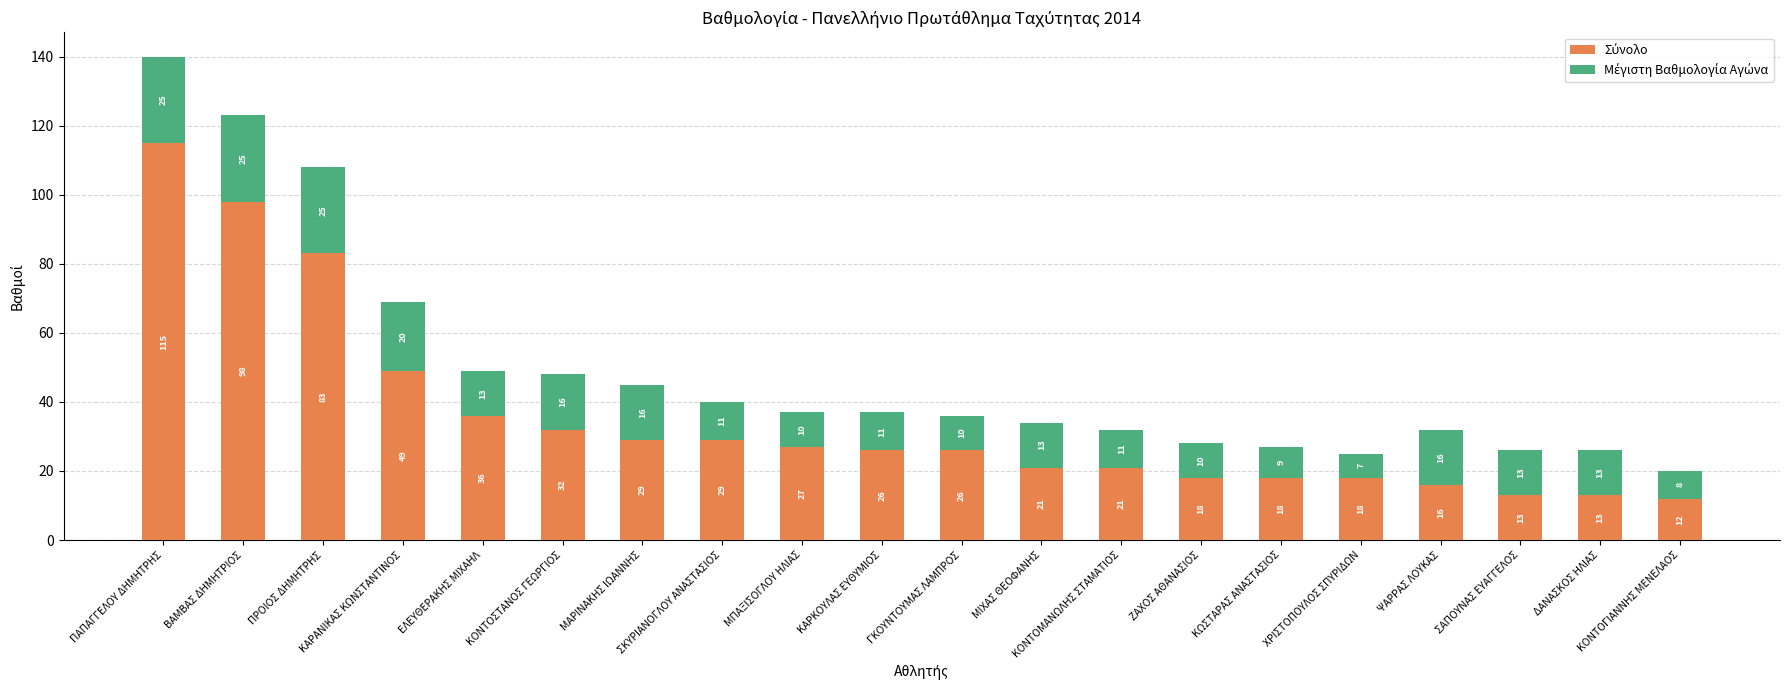

Does the chart contain stacked bars?

Yes